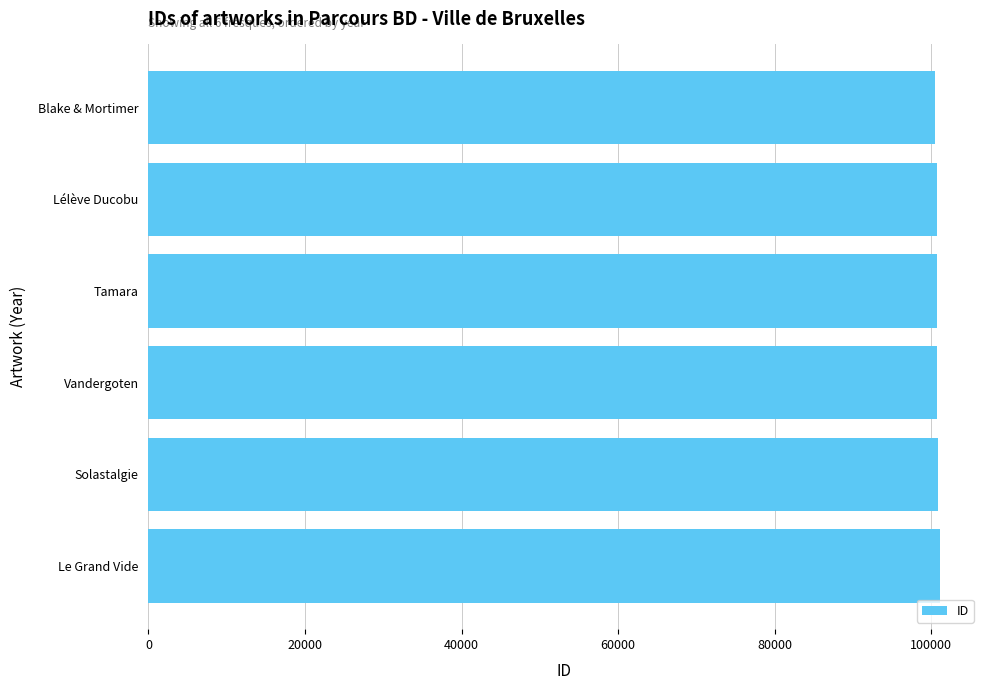

What is the ratio of the value at Tamara to the value at Lélève Ducobu?

1.0